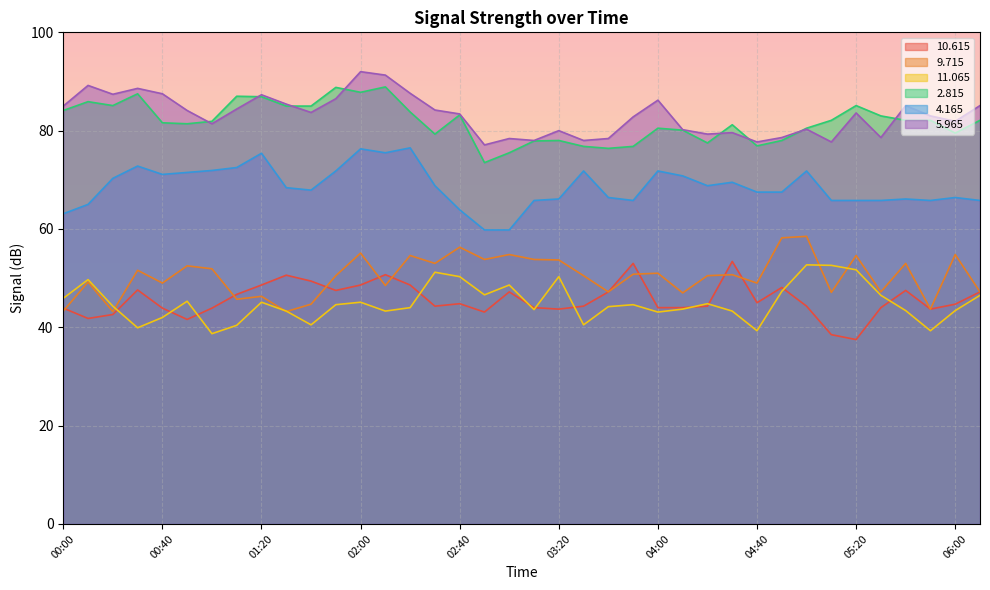

Between 04:10 and 06:00, which series saw the biggest shift?

  9.715